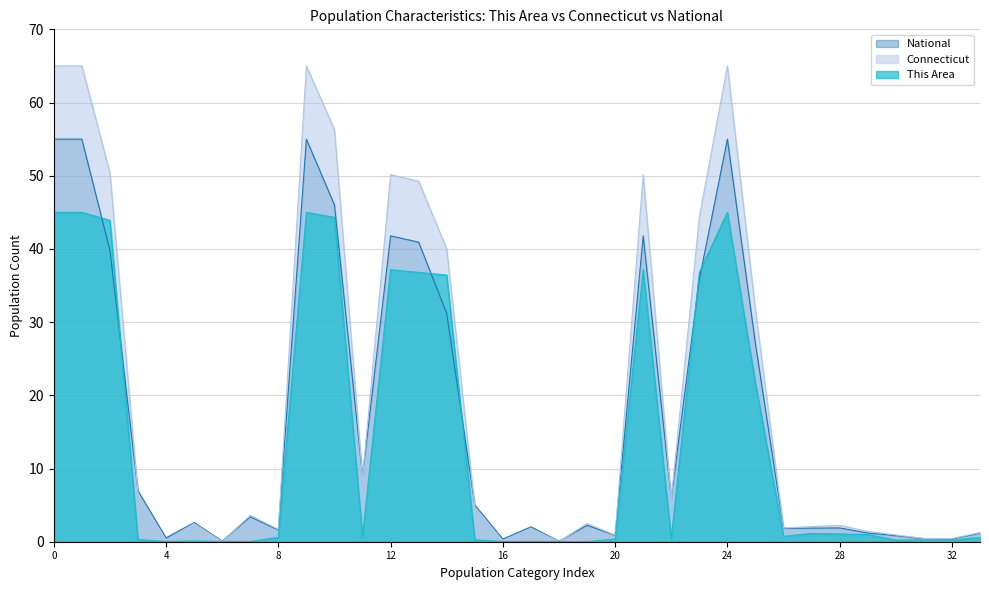

Rank the series by their average value, from highest to lowest.

Connecticut, National, This Area